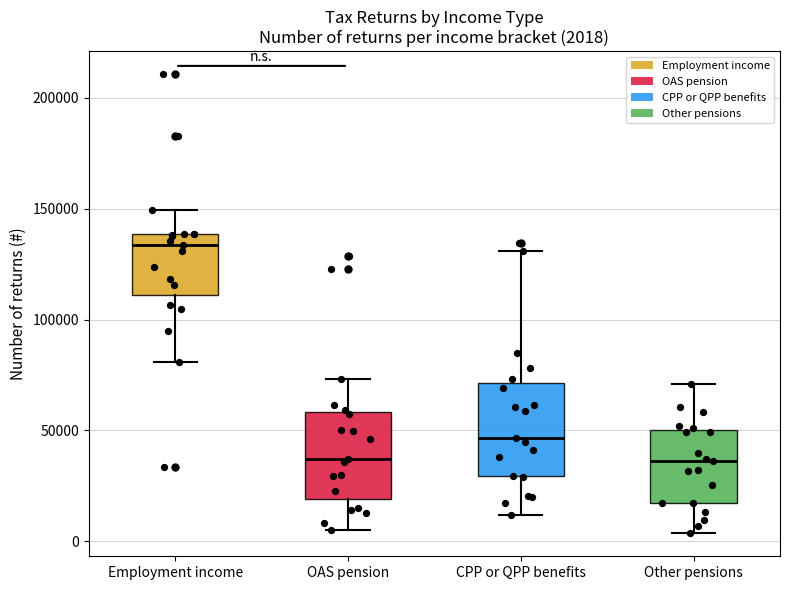

Which box has the highest median line?

Employment income